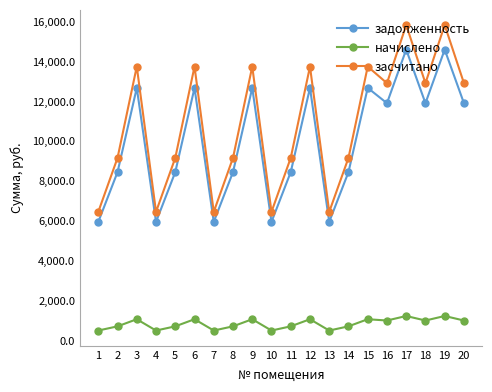

True or false: задолженность and засчитано intersect in this chart.

False